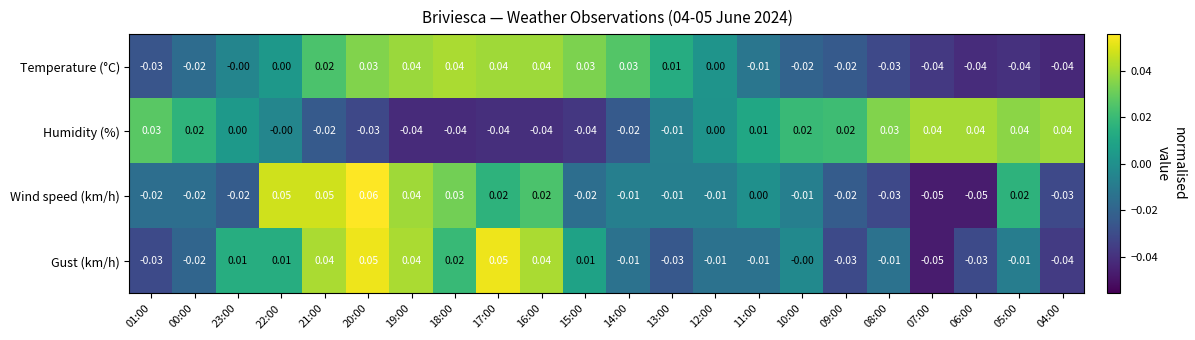

Which series has the largest total across all categories?

Humidity (%)